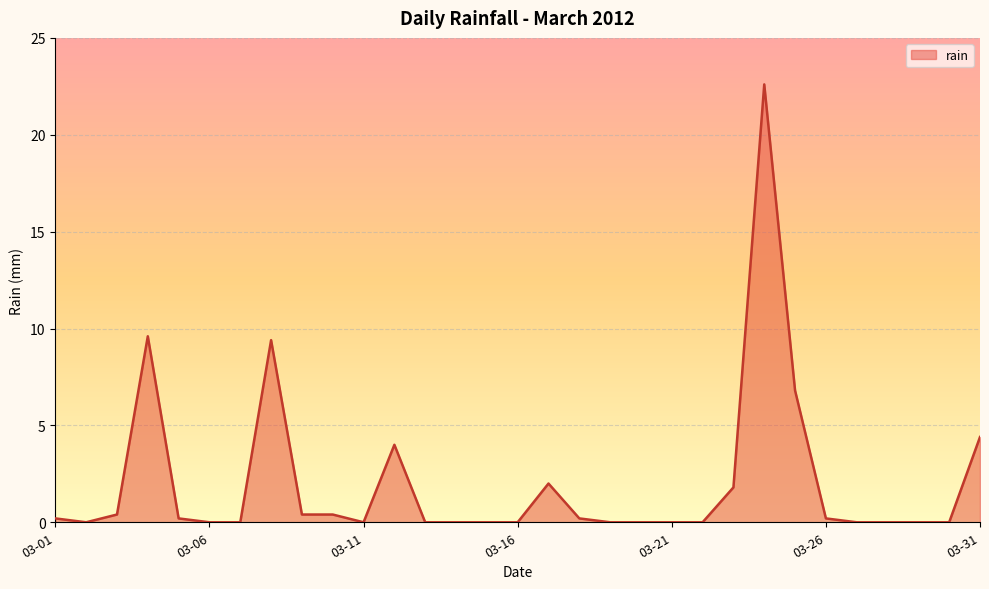

Reading right to left, what are all the values shown in this chart?

4.4	0.0	0.0	0.0	0.0	0.2	6.8	22.6	1.8	0.0	0.0	0.0	0.0	0.2	2.0	0.0	0.0	0.0	0.0	4.0	0.0	0.4	0.4	9.4	0.0	0.0	0.2	9.6	0.4	0.0	0.2